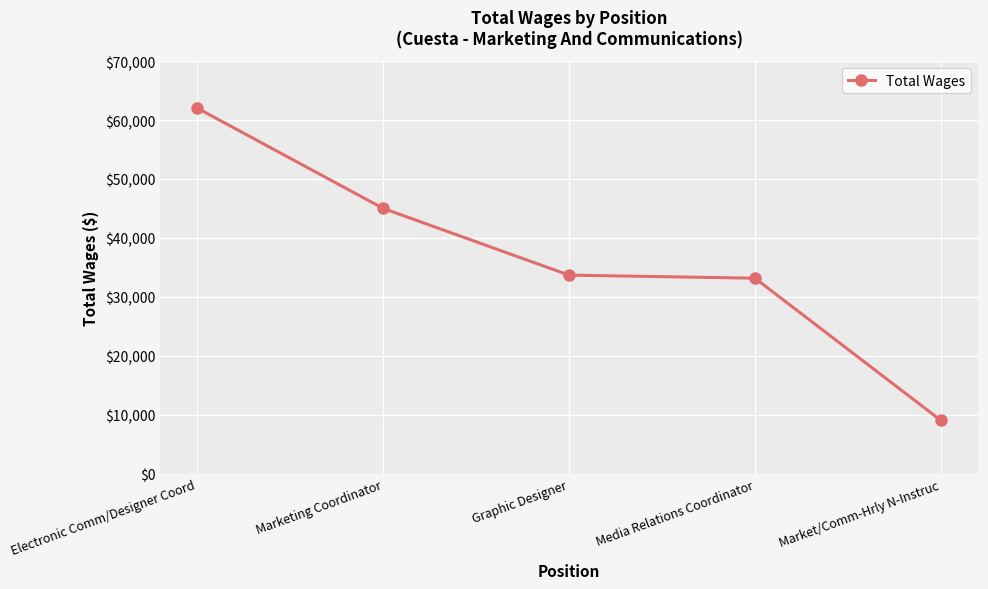

Is it true that the value at Market/Comm-Hrly N-Instruc is 15374?

False